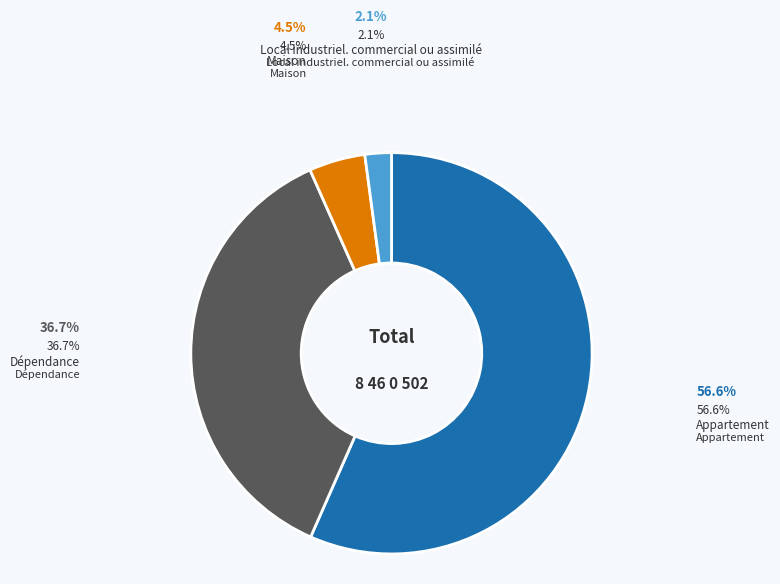

Is there a majority slice in this chart?

Yes